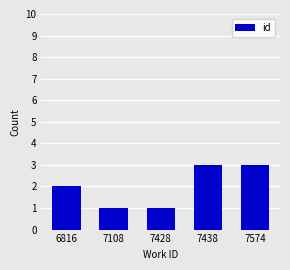

The chart shows a value of 1 at 7438. True or false?

False